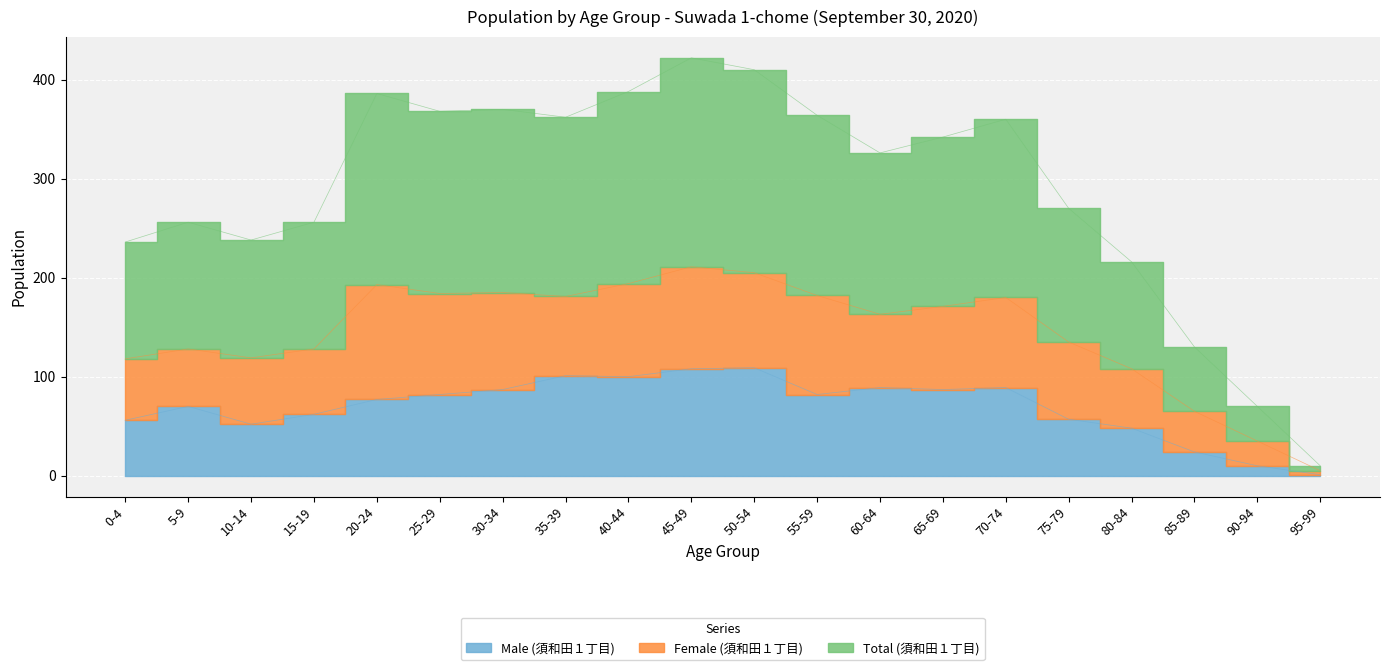

True or false: Male (須和田１丁目) has a value of 87 at 30-34.

True